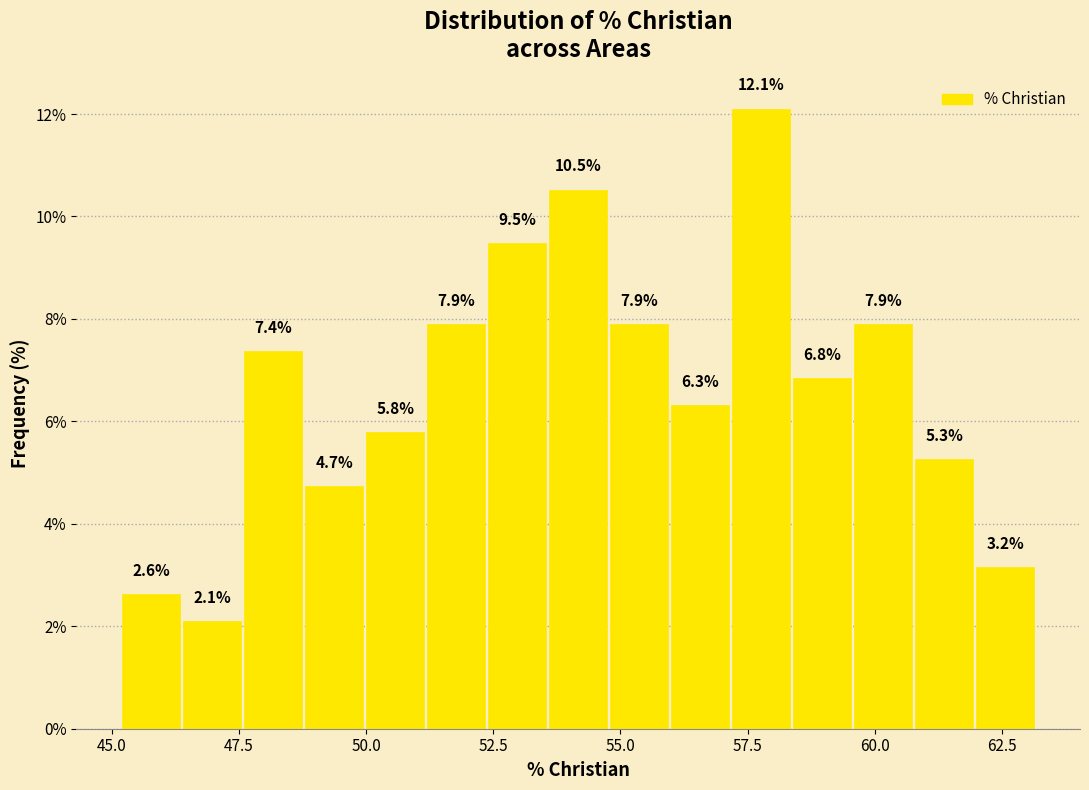

Around what value on the x-axis is the tallest bar? Give the approximate position of its centre, as read against the axis.

58.0